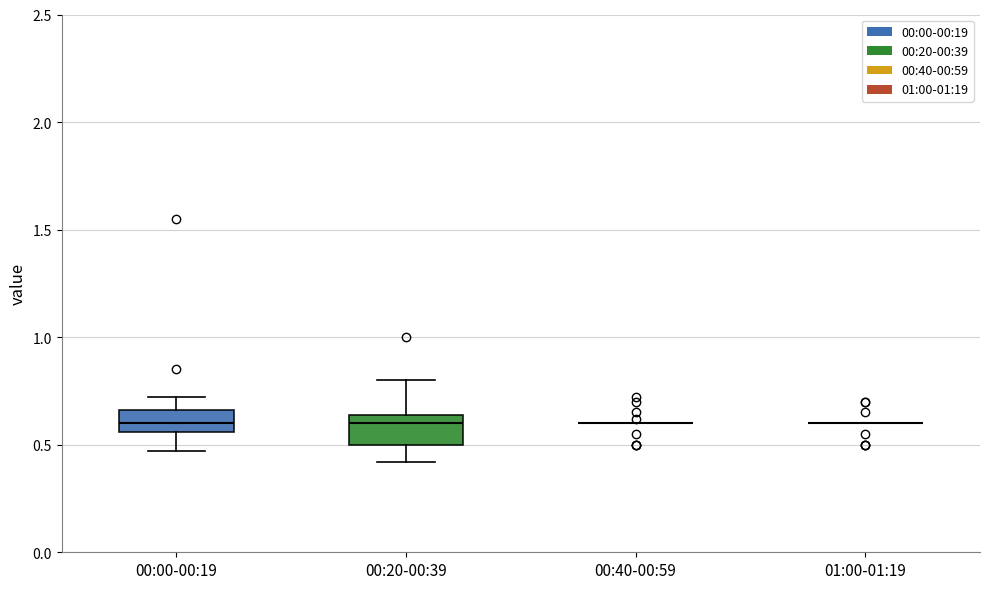

Reading left to right, read every box against the y-axis: the position of its median line, the range the box covers, and the ends of its whiskers. The values are not printed on the chart, so give them approximately, as read against the axis.

00:00-00:19: median 0.60, box 0.55 to 0.65, whiskers 0.45 to 0.70
00:20-00:39: median 0.60, box 0.50 to 0.65, whiskers 0.40 to 0.80
00:40-00:59: box collapsed to a line at 0.60, whiskers 0.60 to 0.60
01:00-01:19: box collapsed to a line at 0.60, whiskers 0.60 to 0.60